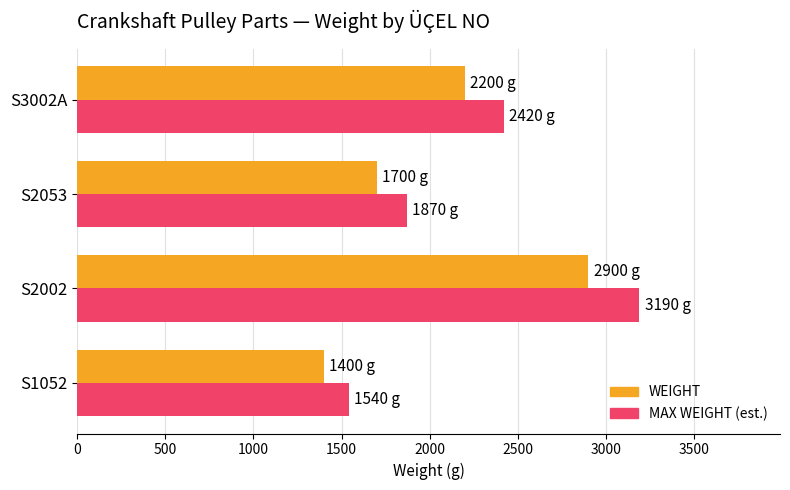

Rank the series by their maximum value, from lowest to highest.

WEIGHT, MAX WEIGHT (est.)